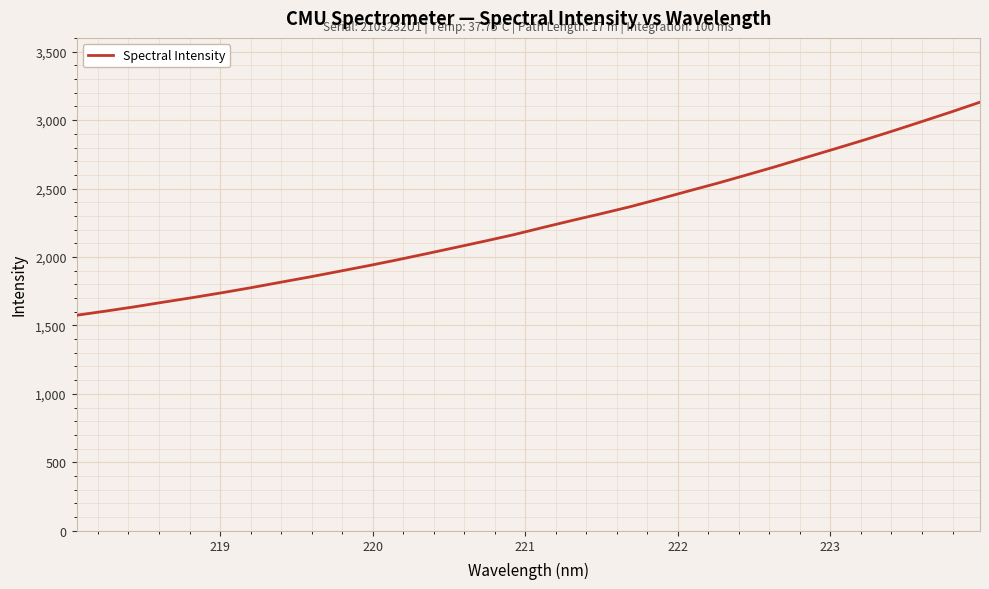

What is the difference between the second highest and second lowest values?

1454.4